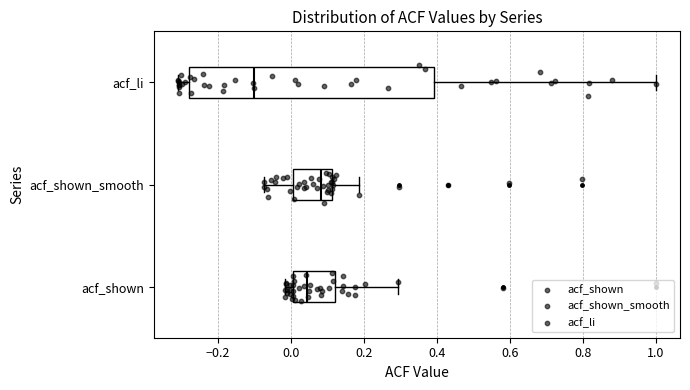

Where does the median line of the box for acf_shown sit on the x-axis? The values are not printed on the chart, so give them approximately, as read against the axis.

0.04